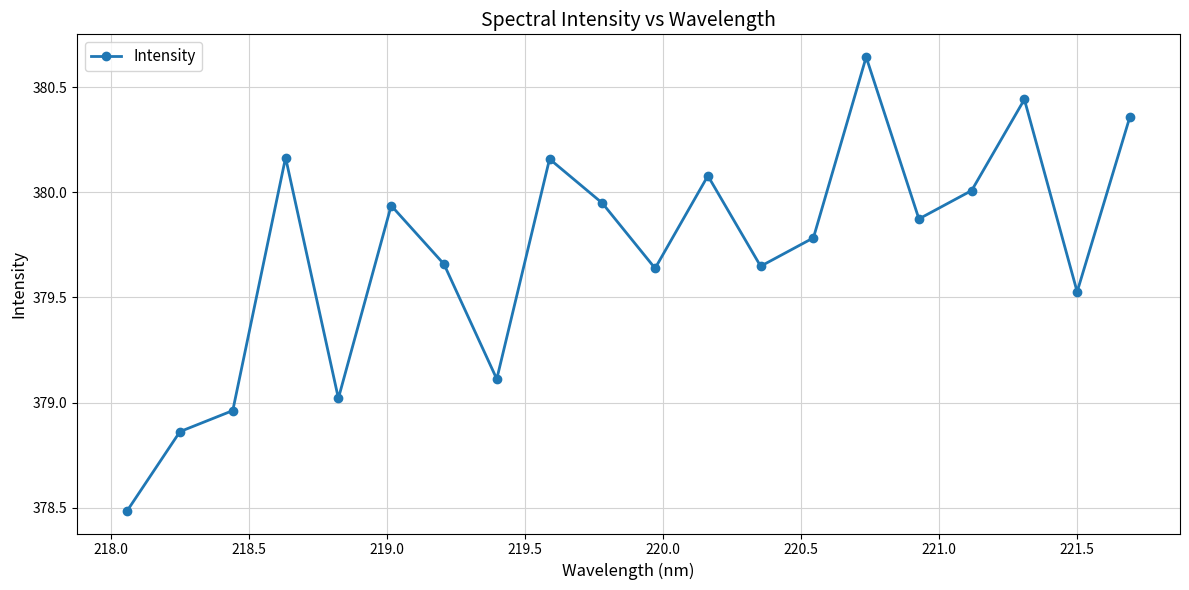

What is the sum of all values?

7594.3